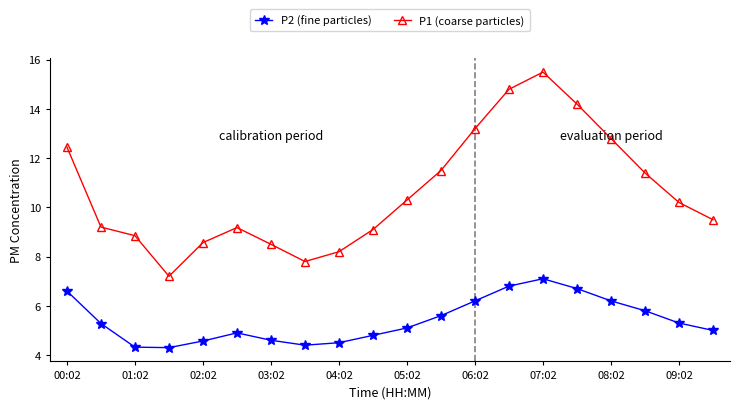

True or false: P1 (coarse particles) has more than 0 points higher than both neighbors.

True